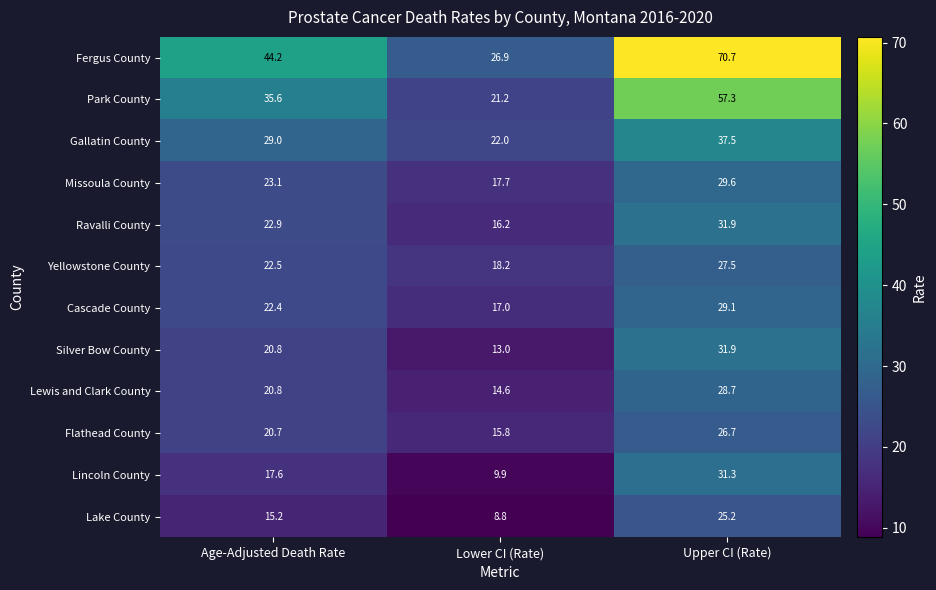

How many series are shown in this chart?

12